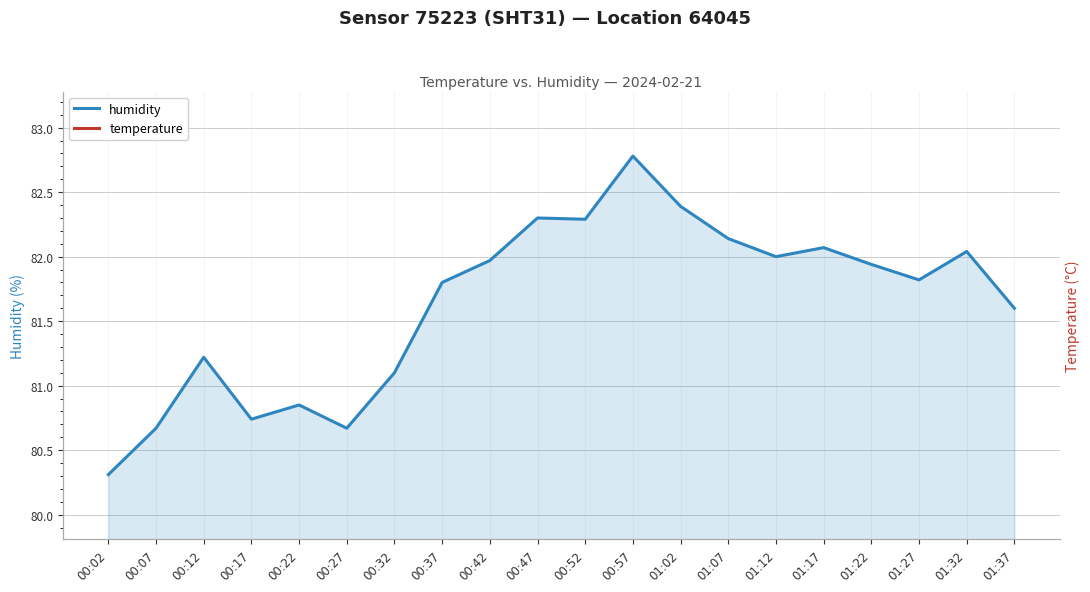

List the series in order of their peak value, lowest first.

temperature, humidity